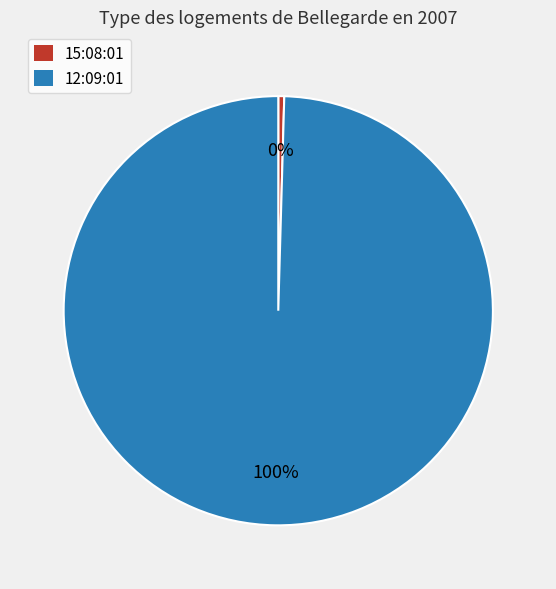

Is the sum of 15:08:01 and 12:09:01 greater than half?

Yes